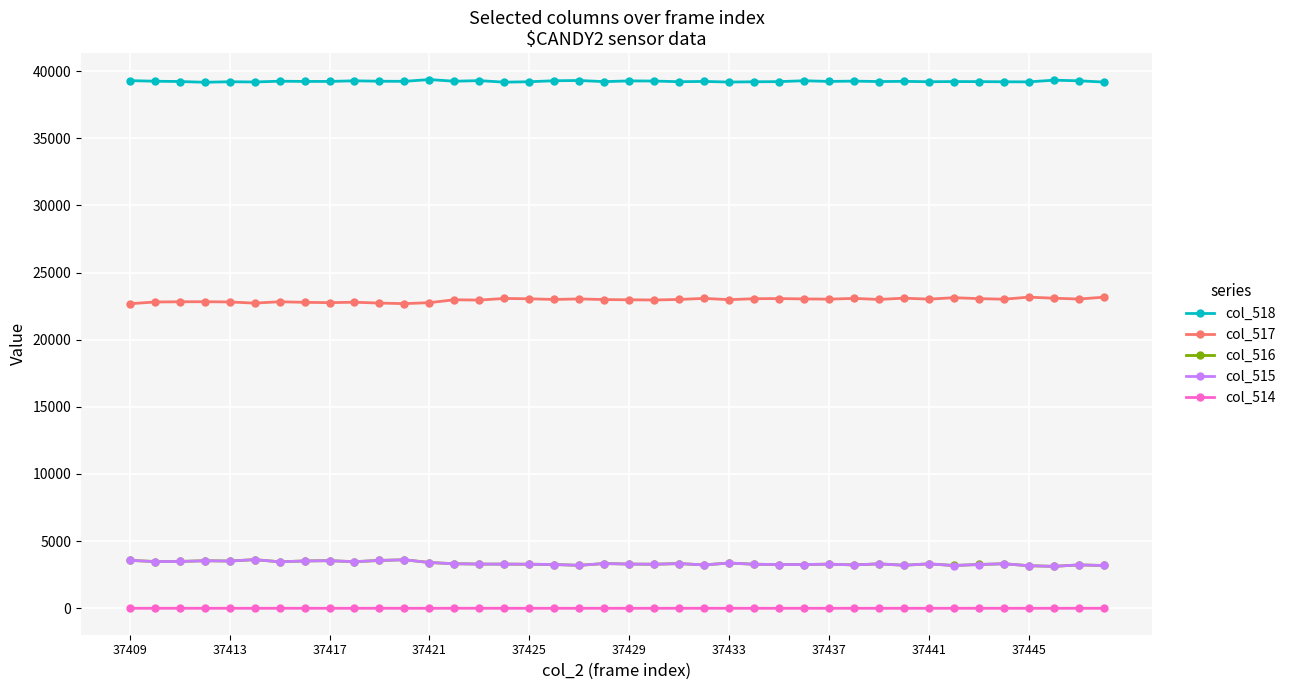

Which series has the largest total across all categories?

col_518